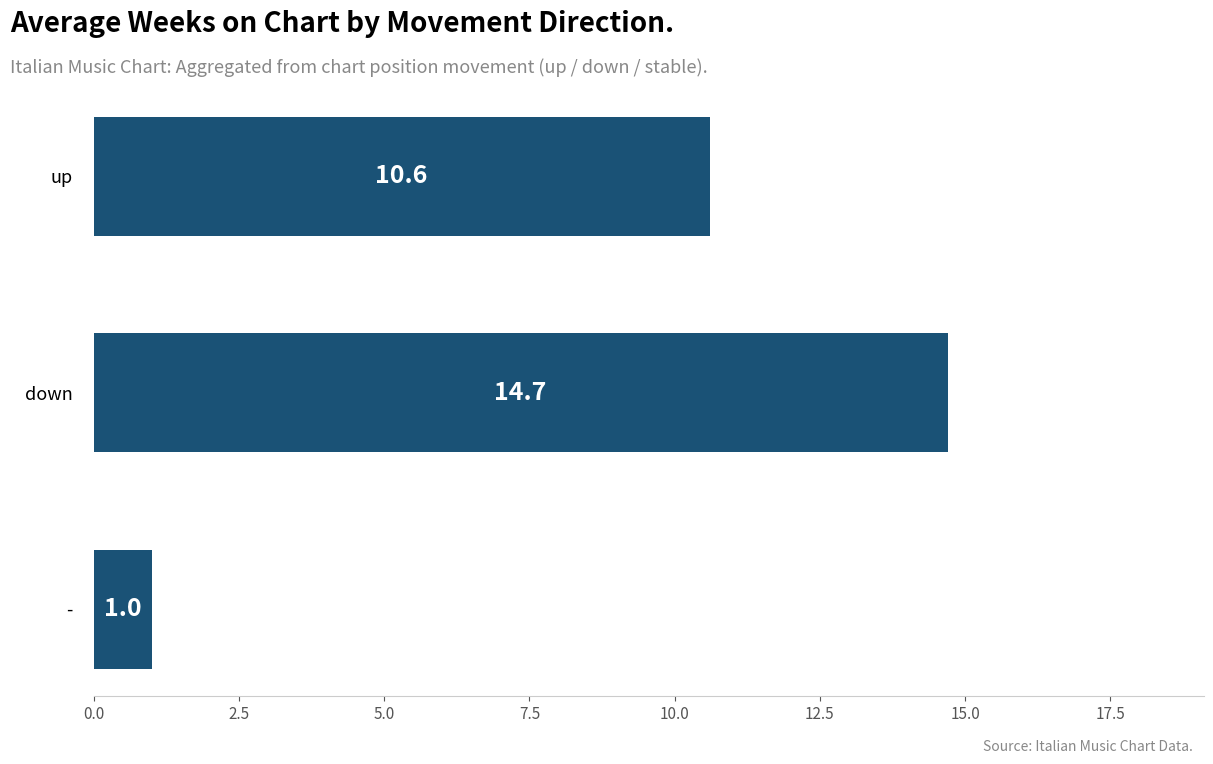

The value at up is 10.6. True or false?

True